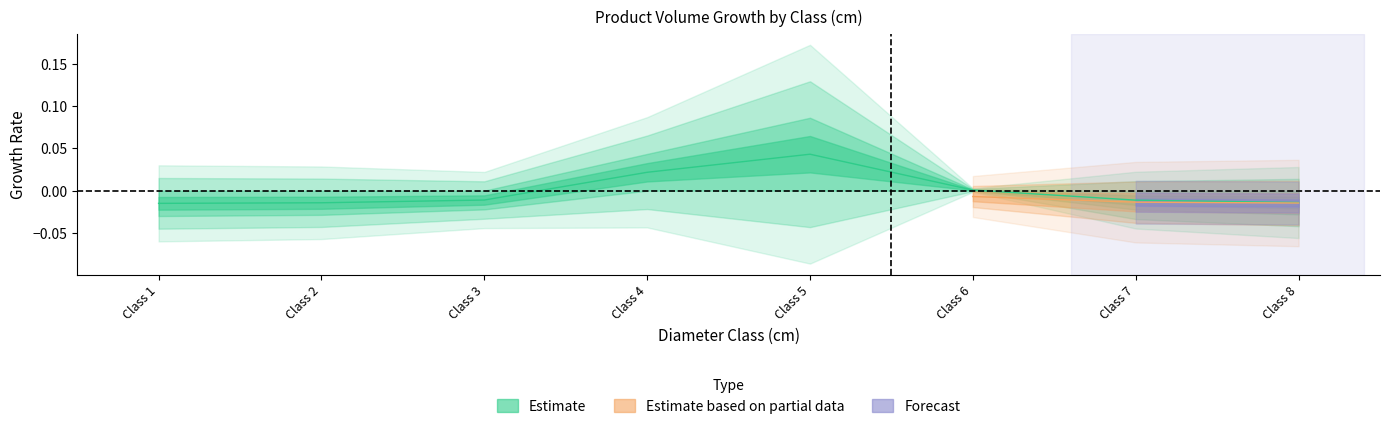

List the labels in order of value, largest first.

Class 5, Class 4, Class 6, Class 3, Class 7, Class 8, Class 2, Class 1